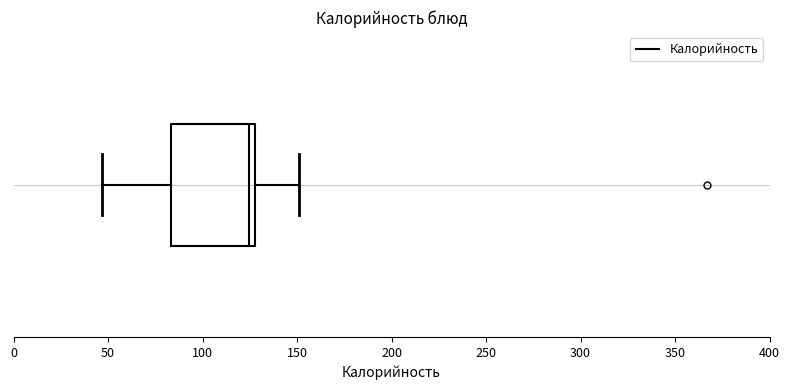

Where does the left whisker of the box end on the x-axis? The values are not printed on the chart, so give them approximately, as read against the axis.

45